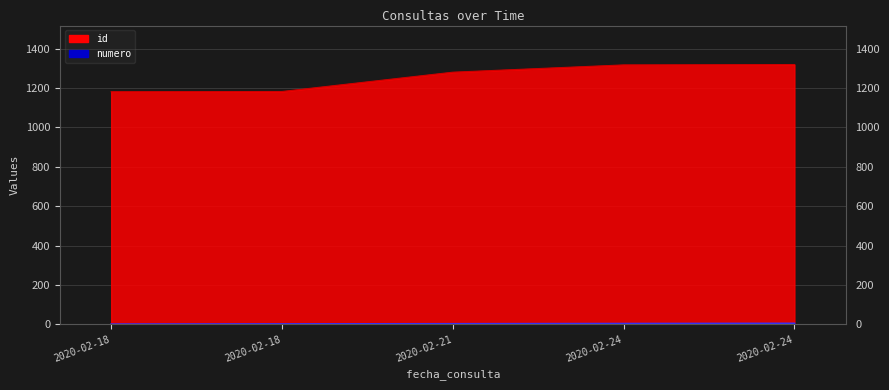

Is the value of id at 2020-02-24 greater than the value of numero at 2020-02-21?

Yes